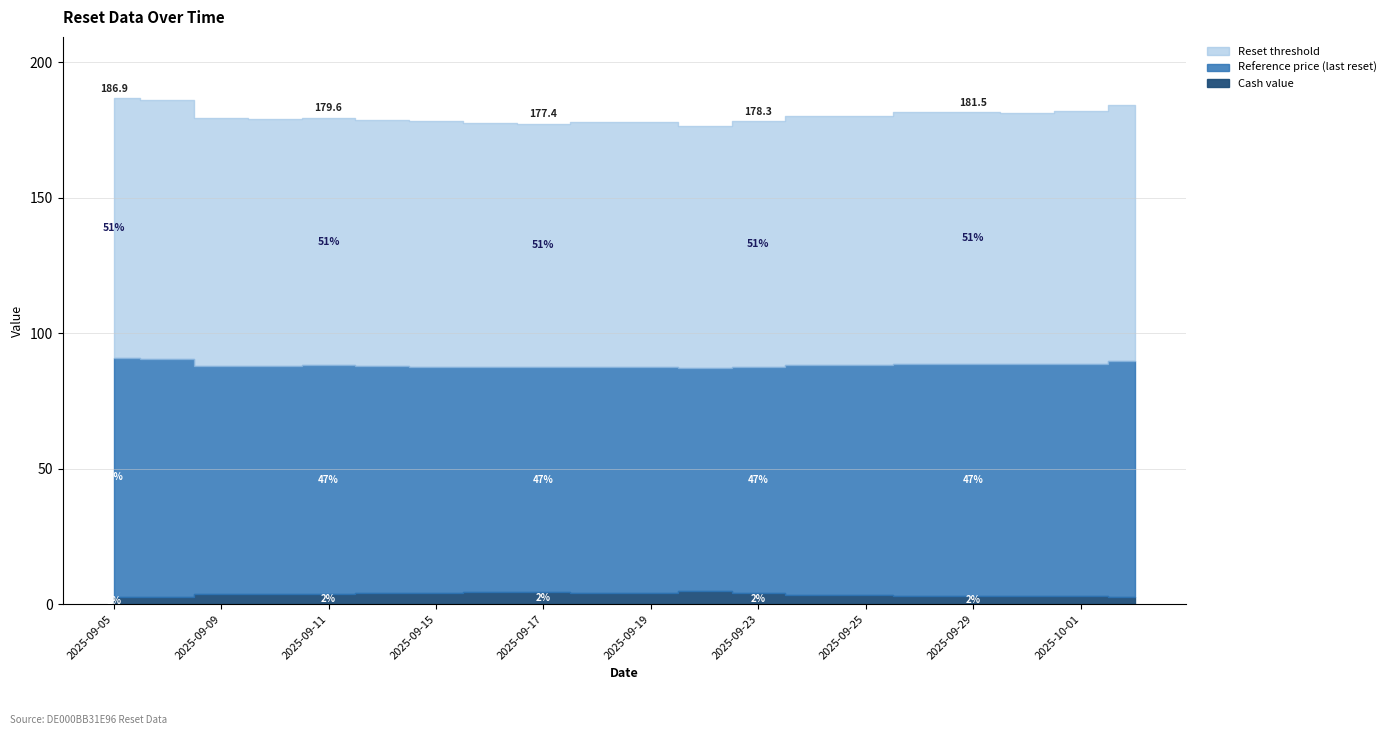

The Cash value series shows 3.4 at 2025-09-24. True or false?

True